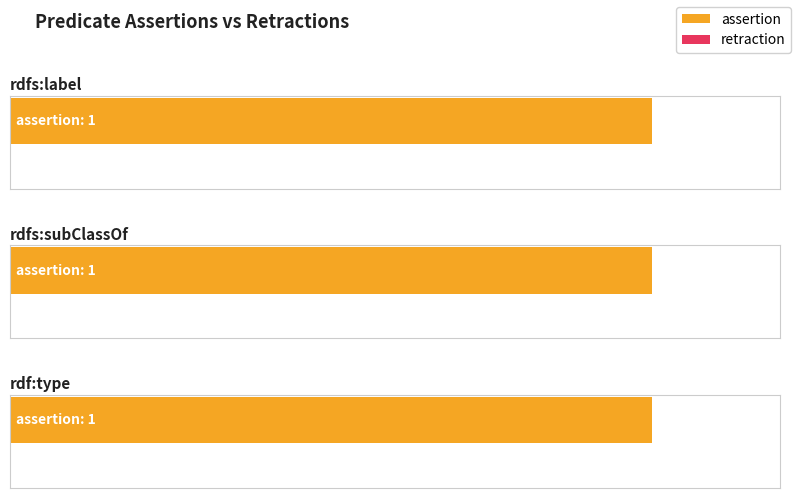

What is the difference between the highest and lowest values at rdfs:label?

1